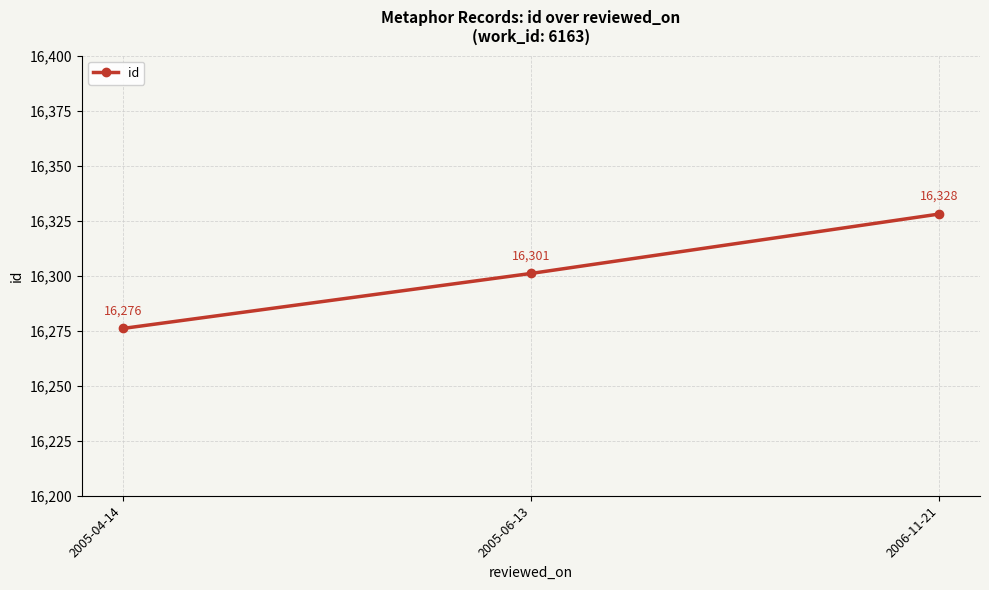

What is the maximum value shown in the chart?

16328